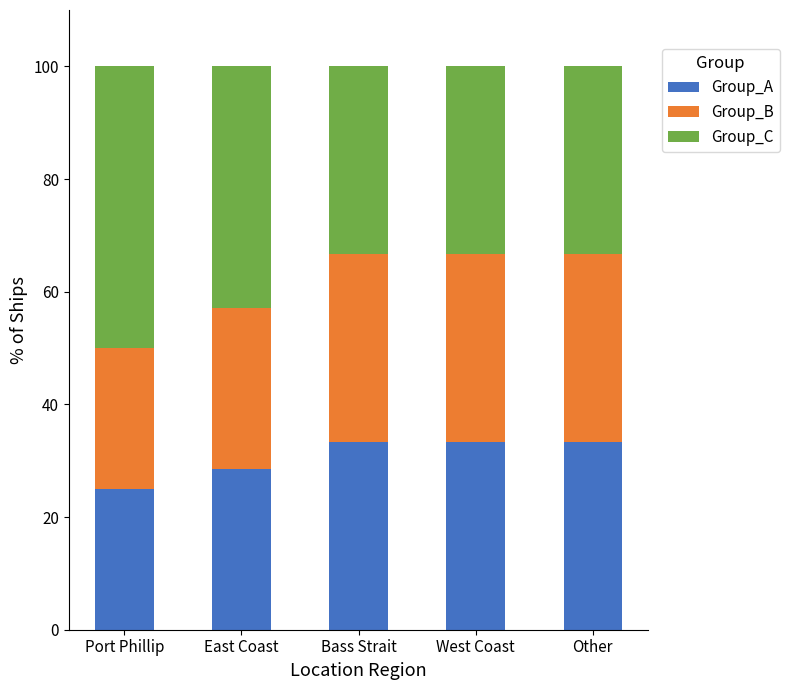

What is the total value across all series at East Coast?

100.0